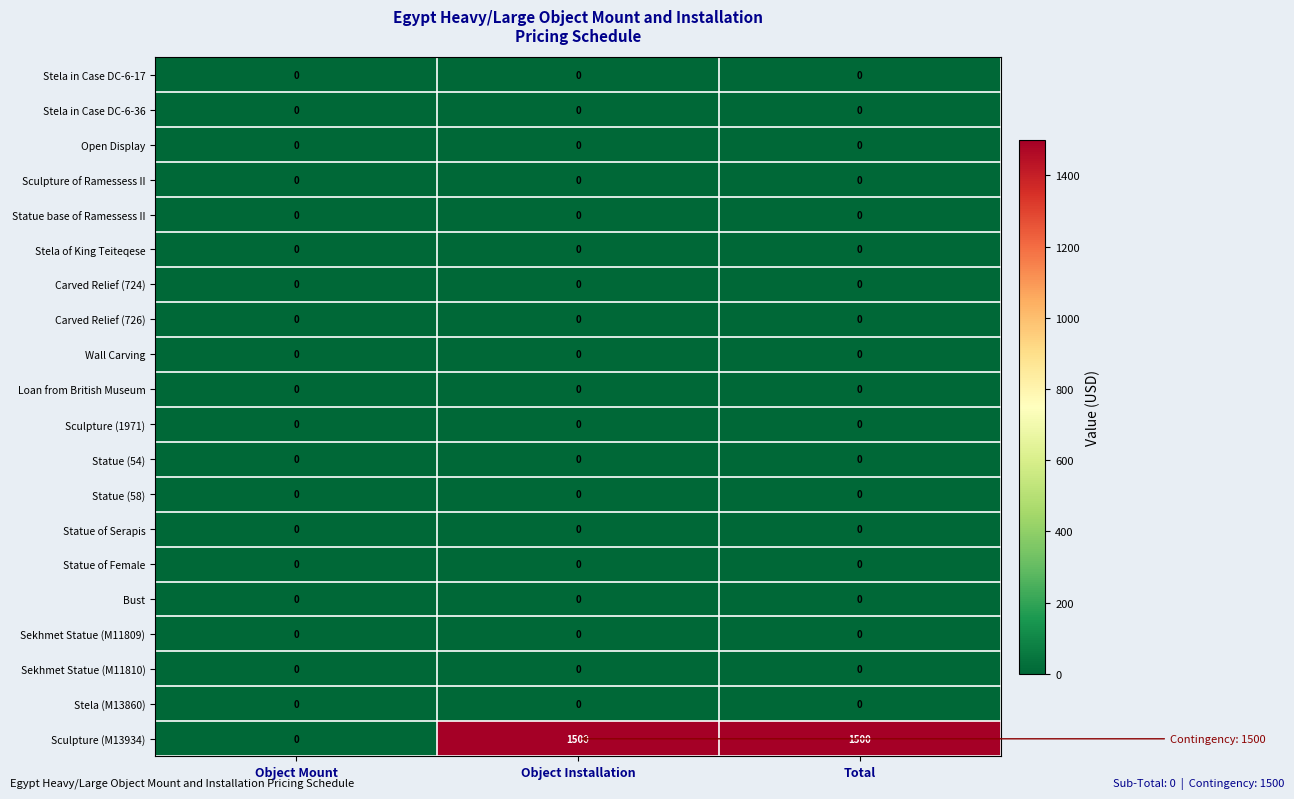

What is the greatest value displayed?

1500